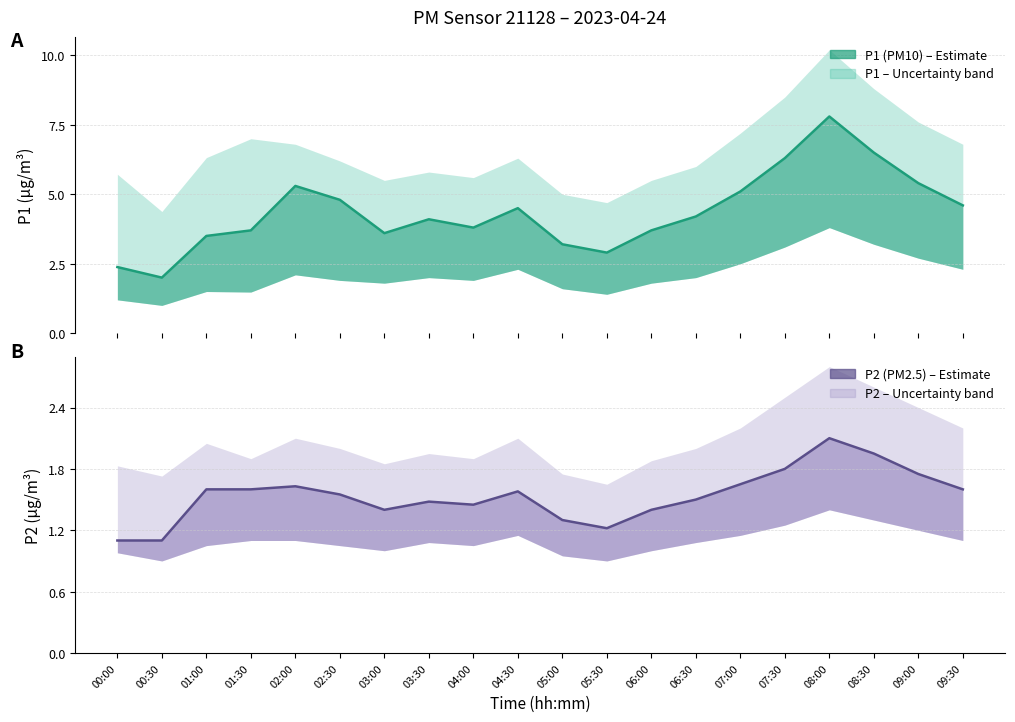

What is the minimum value for P1 (PM10)?

2.0